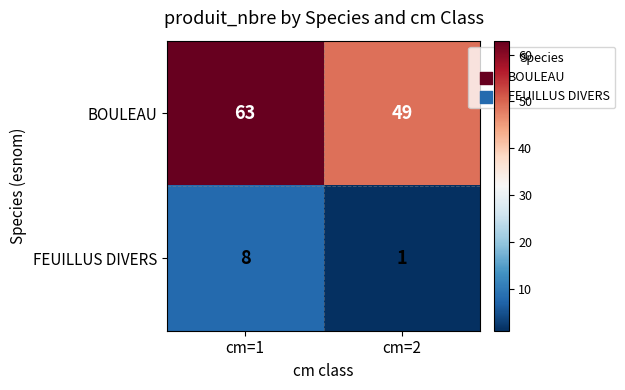

What is the maximum value shown in the chart?

63